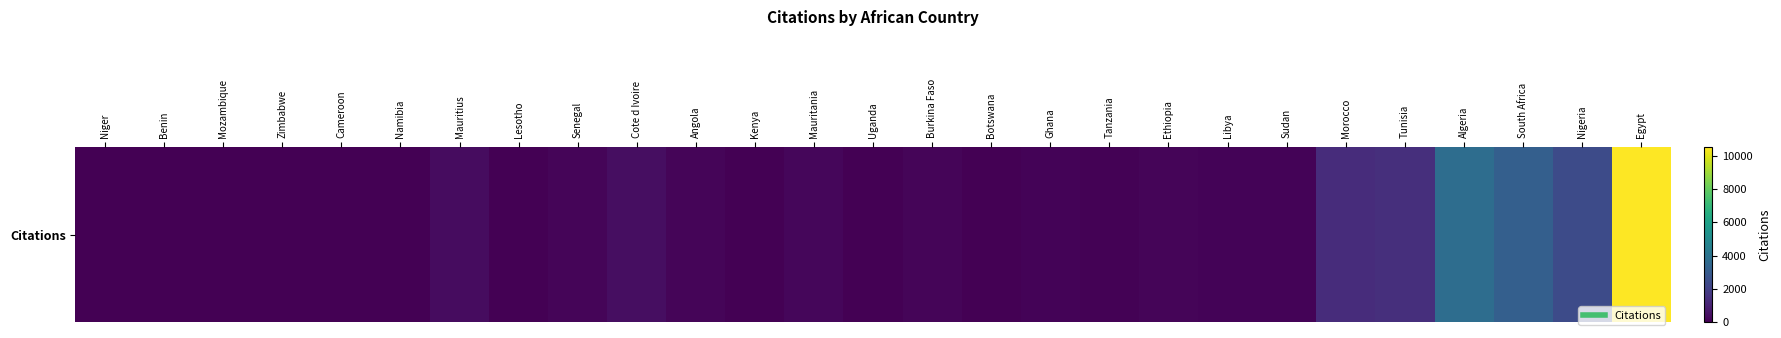

Reading left to right, extract all data points from this chart.

Niger=0	Benin=5	Mozambique=21	Zimbabwe=8	Cameroon=9	Namibia=23	Mauritius=329	Lesotho=27	Senegal=153	Cote d Ivoire=406	Angola=137	Kenya=39	Mauritania=181	Uganda=30	Burkina Faso=147	Botswana=5	Ghana=107	Tanzania=75	Ethiopia=128	Libya=120	Sudan=115	Morocco=1347	Tunisia=1403	Algeria=3765	South Africa=3183	Nigeria=2382	Egypt=10511